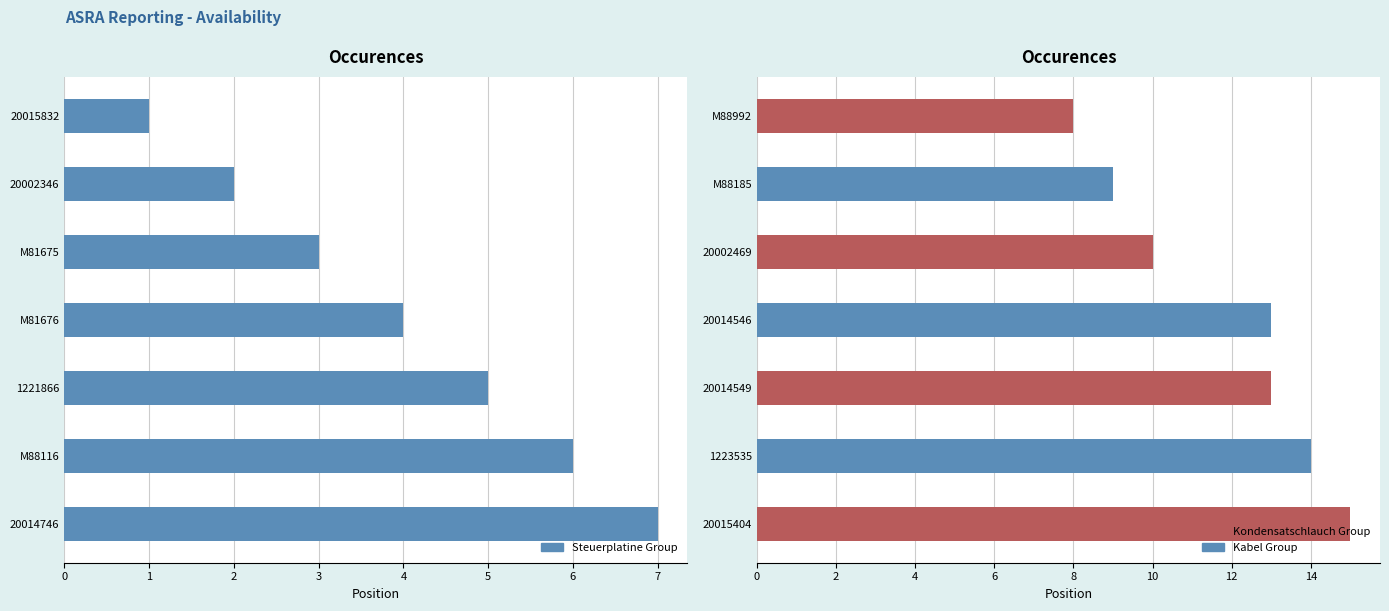

How many bars are there in total?

14